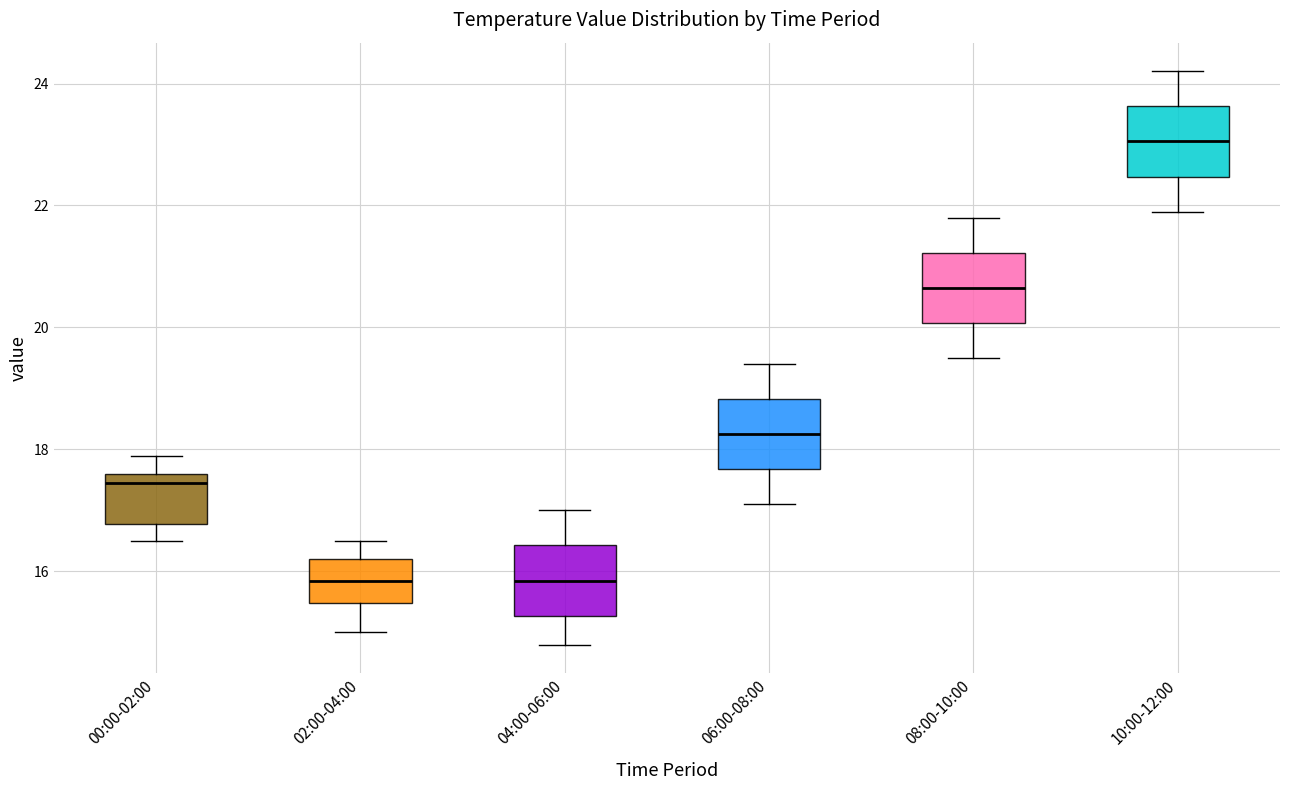

Which box has the highest median line?

10:00-12:00